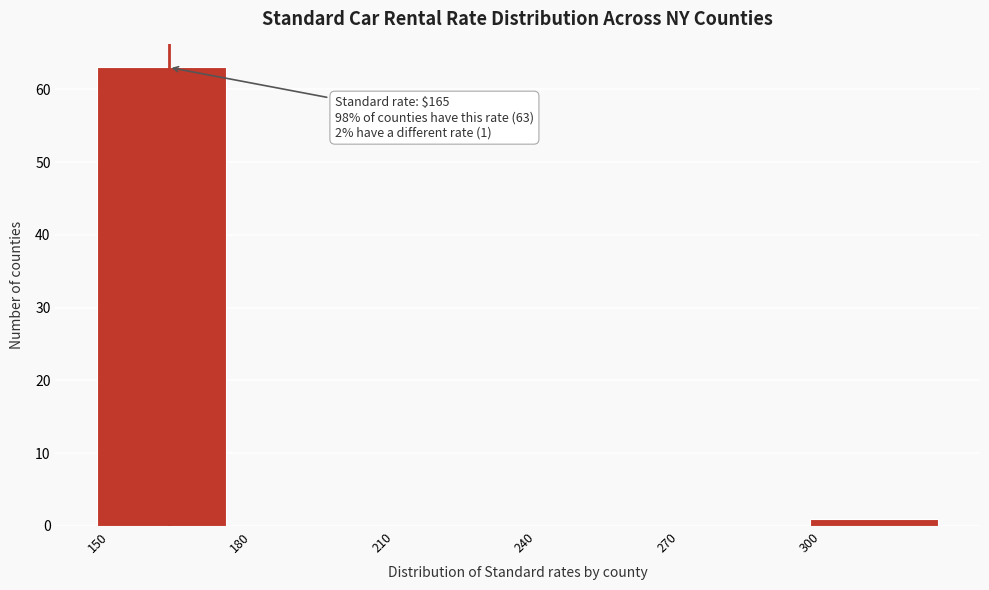

Over which range of the x-axis is the bar tallest?

150 to 180